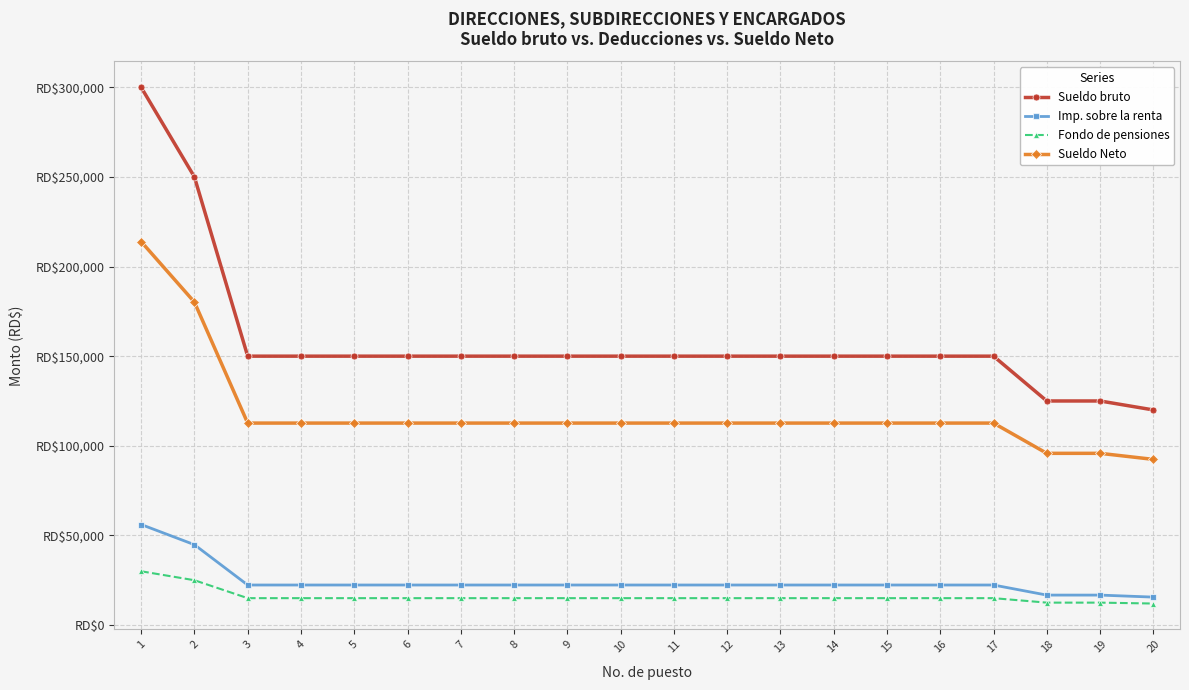

Which label corresponds to the smallest value in the chart?

20